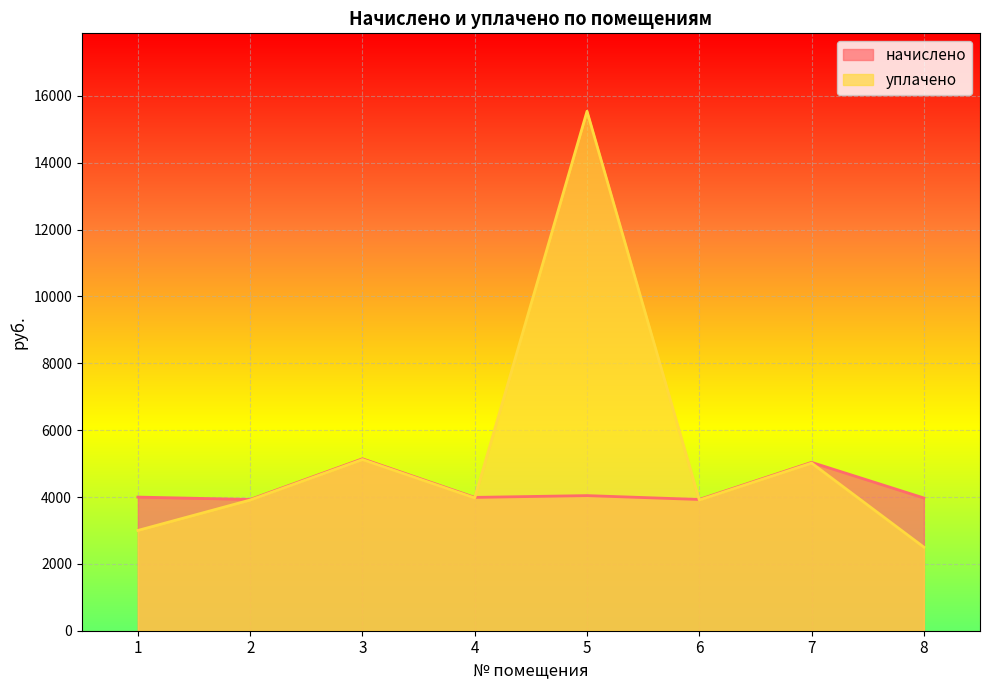

Which has a higher value, 5 or 4?

5